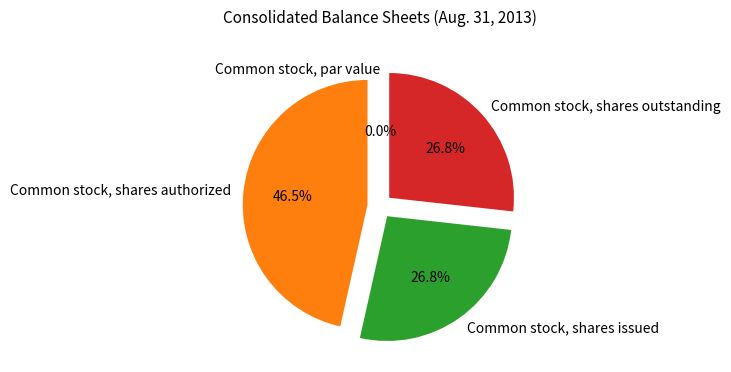

What is the largest slice in the pie chart?

Common stock, shares authorized